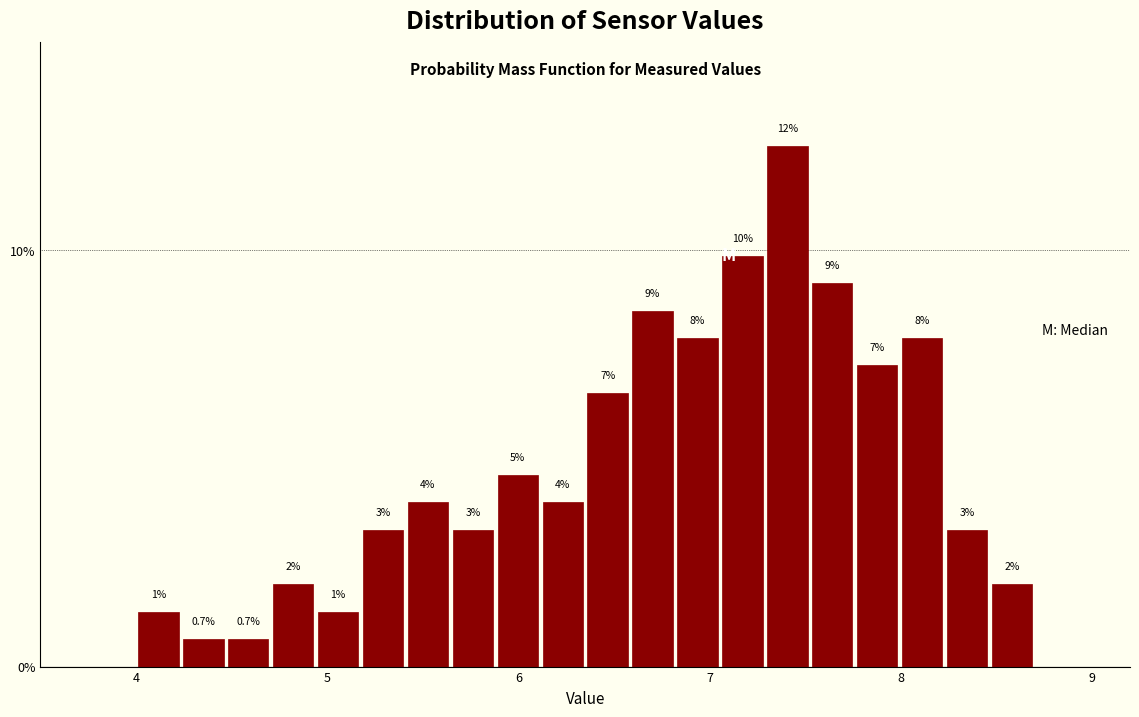

Around what value on the x-axis is the tallest bar? Give the approximate position of its centre, as read against the axis.

7.4